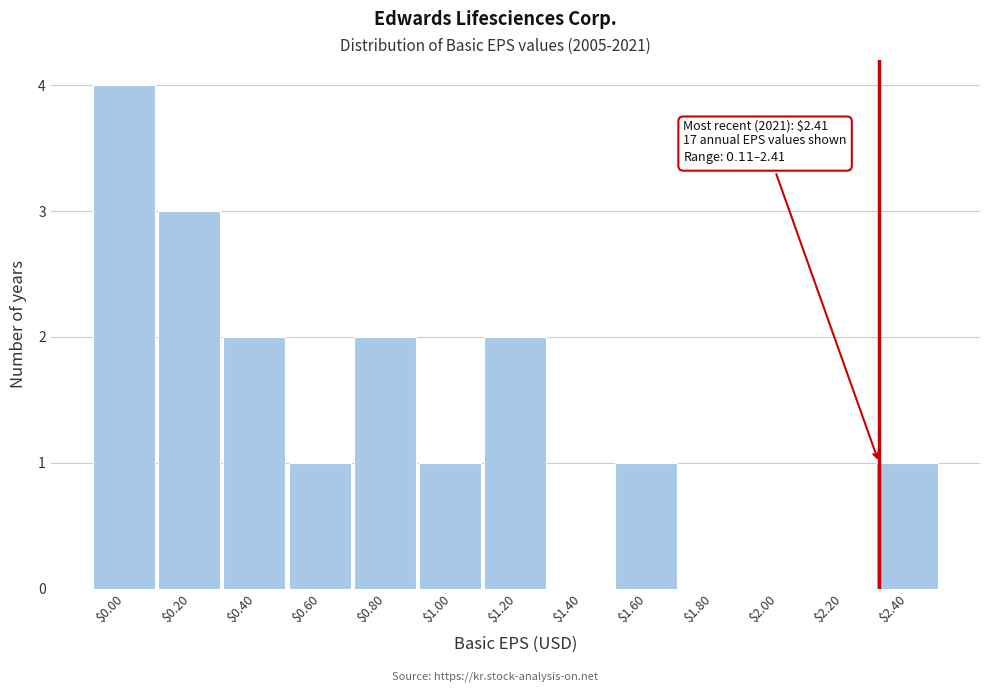

What is the sum of all values?

17